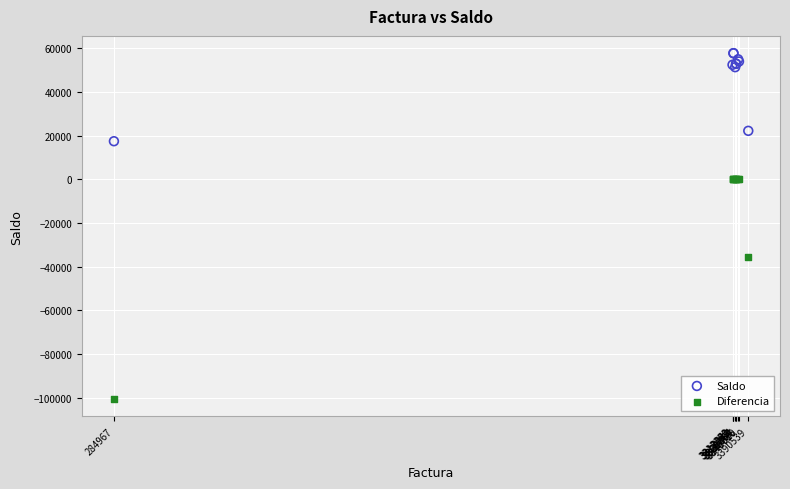

In the Diferencia series, what Y value is closest to -50287?

-35425